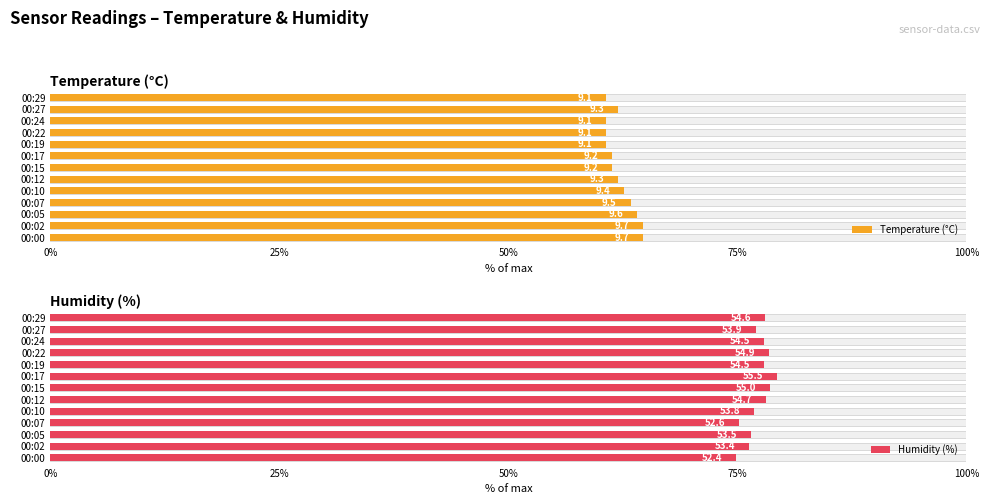

How many data points does each series have?

13